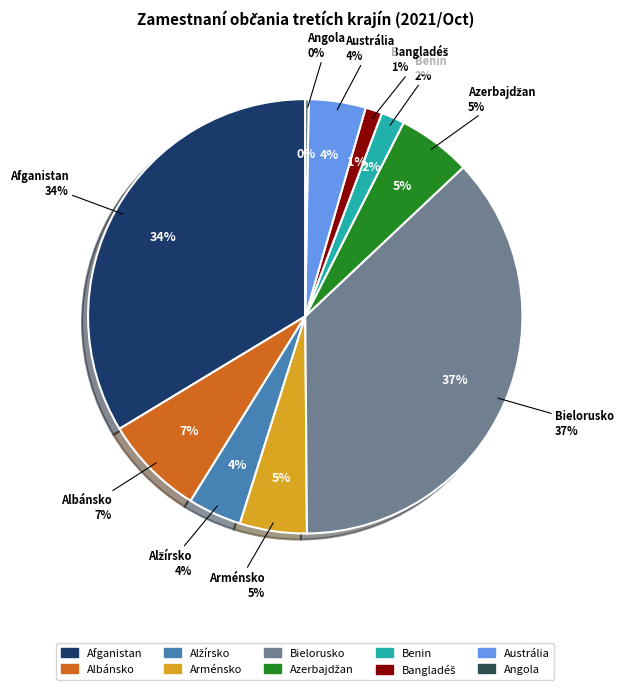

To the nearest percent, what is the difference between the largest and smallest slice percentages?

37%